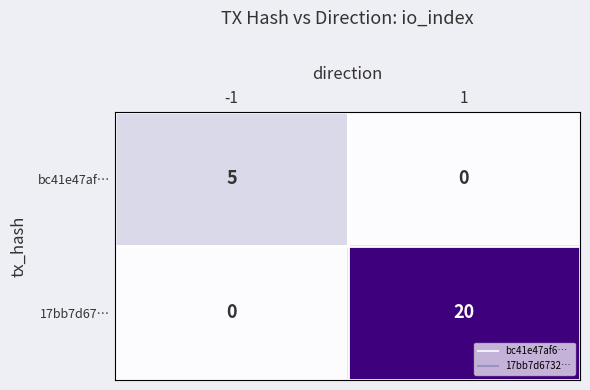

What is the sum of all bc41e47af… values?

5